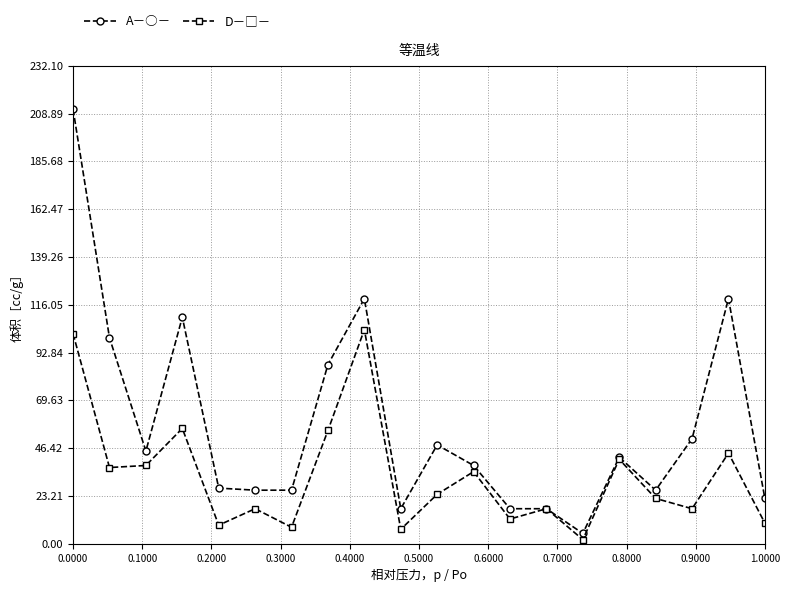

What is the maximum value shown in the chart?

211